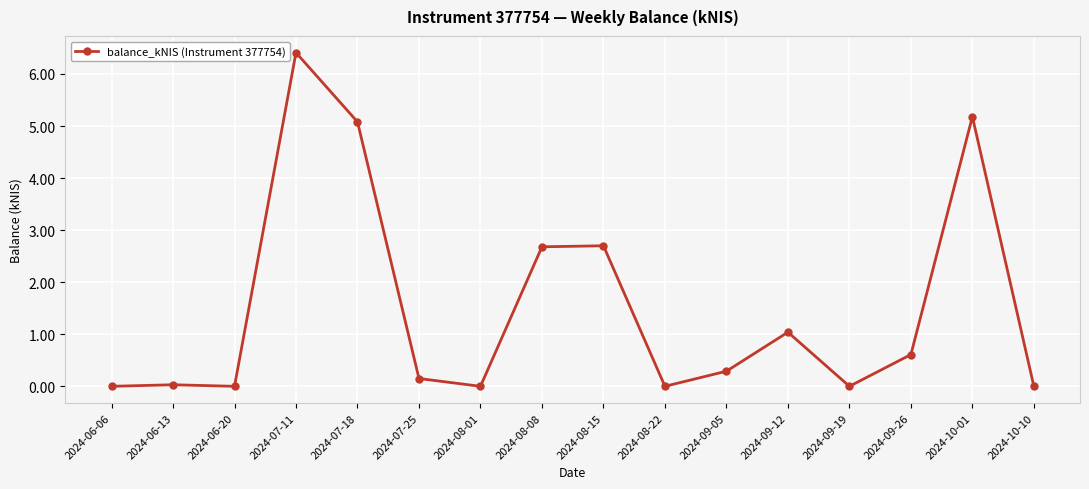

What is the maximum value shown in the chart?

6.4